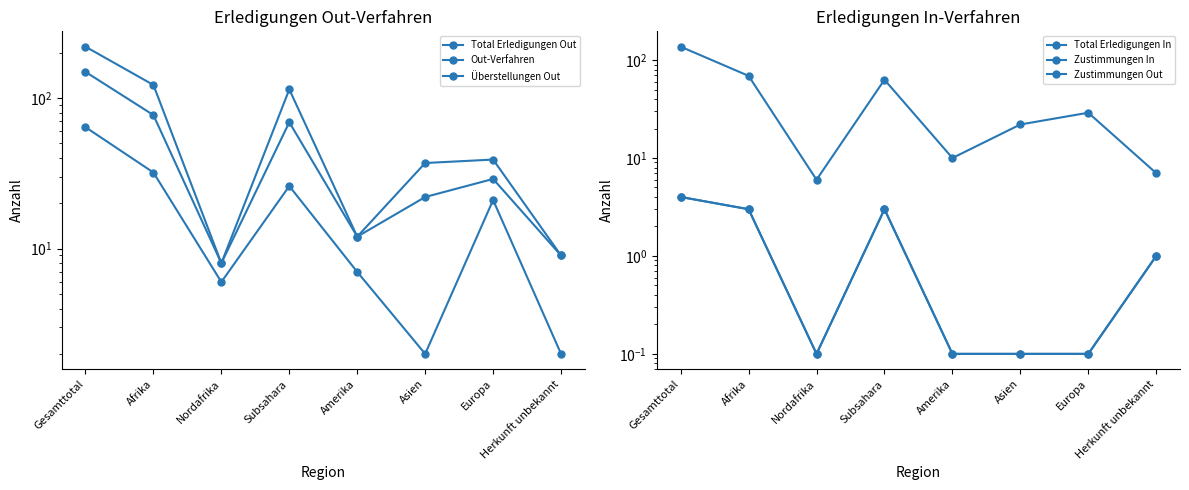

True or false: Total Erledigungen In and Überstellungen Out cross at least once.

False